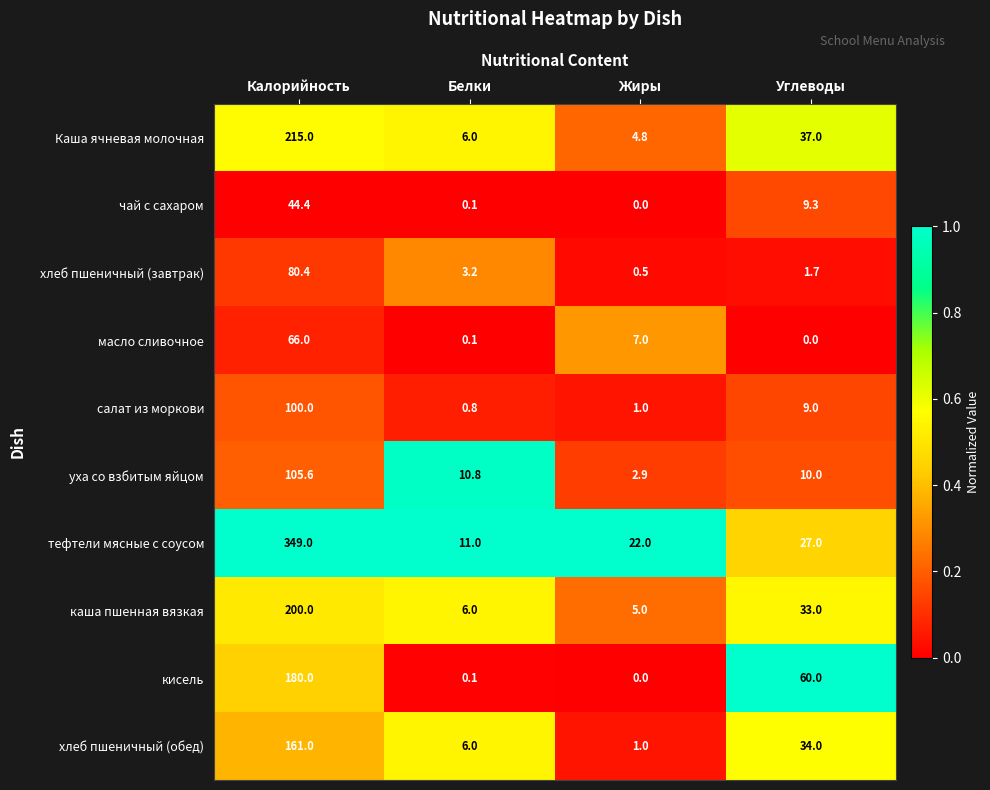

Rank the series at Калорийность from lowest to highest value.

чай с сахаром, масло сливочное, хлеб пшеничный (завтрак), салат из моркови, уха со взбитым яйцом, хлеб пшеничный (обед), кисель, каша пшенная вязкая, Каша ячневая молочная, тефтели мясные с соусом